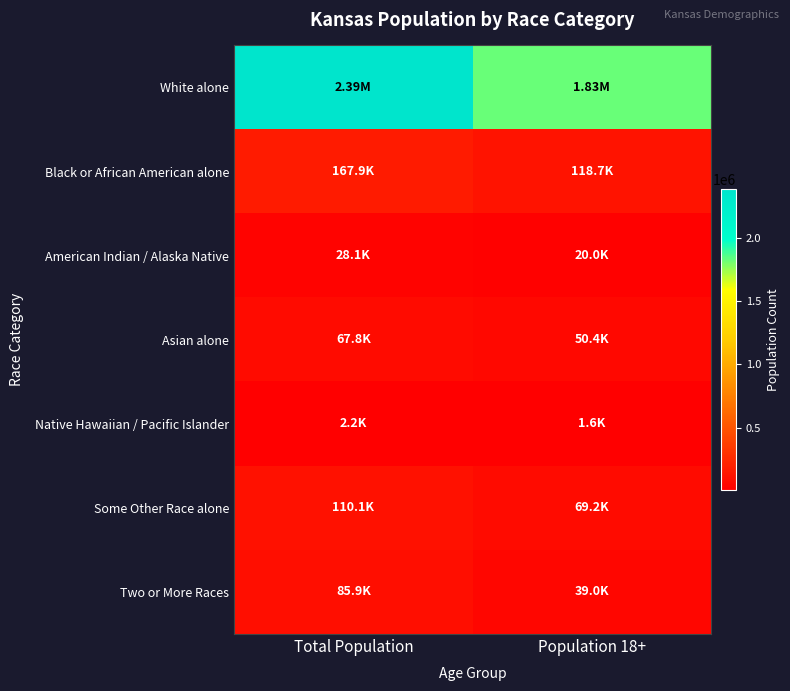

Reading left to right, what are all the values shown in this chart?

White alone: Total Population=2391044	Population 18+=1827388
Black or African American alone: Total Population=167864	Population 18+=118677
American Indian / Alaska Native: Total Population=28150	Population 18+=19998
Asian alone: Total Population=67762	Population 18+=50410
Native Hawaiian / Pacific Islander: Total Population=2238	Population 18+=1550
Some Other Race alone: Total Population=110127	Population 18+=69206
Two or More Races: Total Population=85933	Population 18+=38950